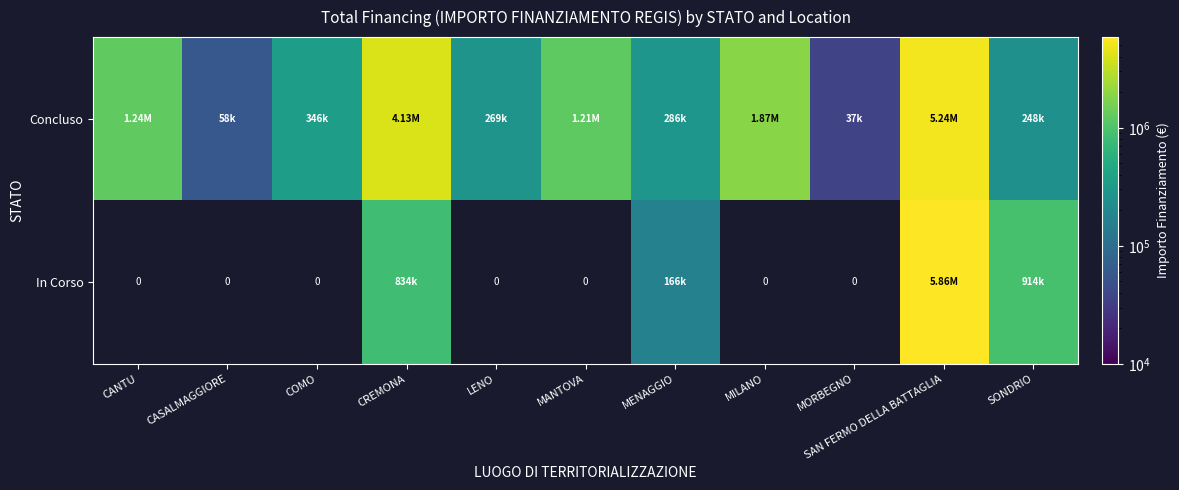

List the series in order of their peak value, lowest first.

Concluso, In Corso